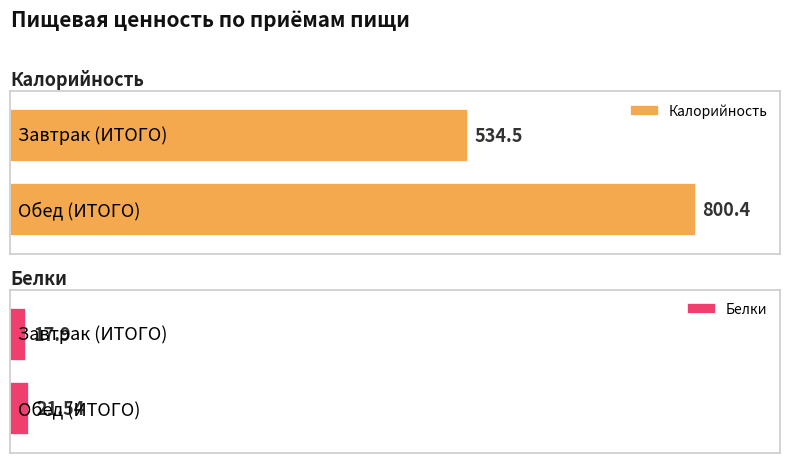

Where does the Калорийность series first go above 800?

Обед (ИТОГО)